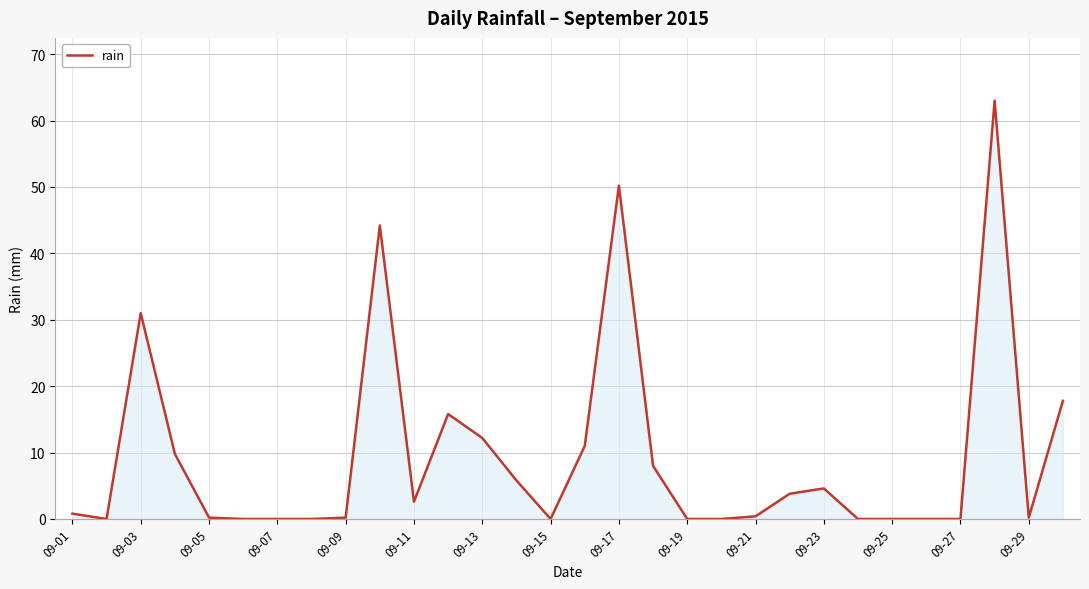

What is the difference between the maximum and minimum values?

63.0